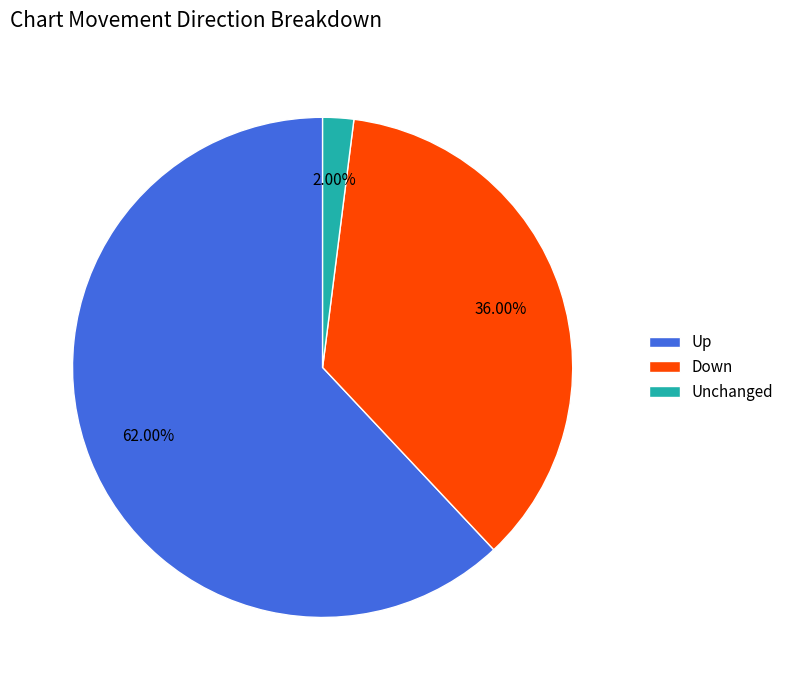

Is the sum of Down and Unchanged greater than half?

No